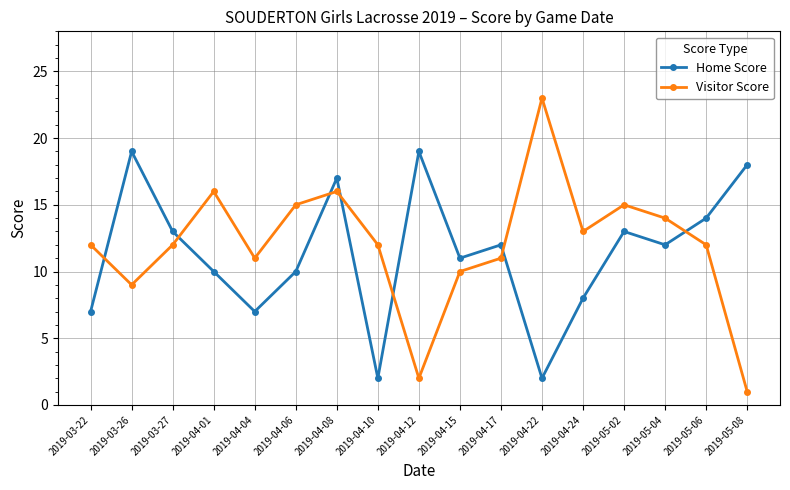

How many data points does each series have?

17